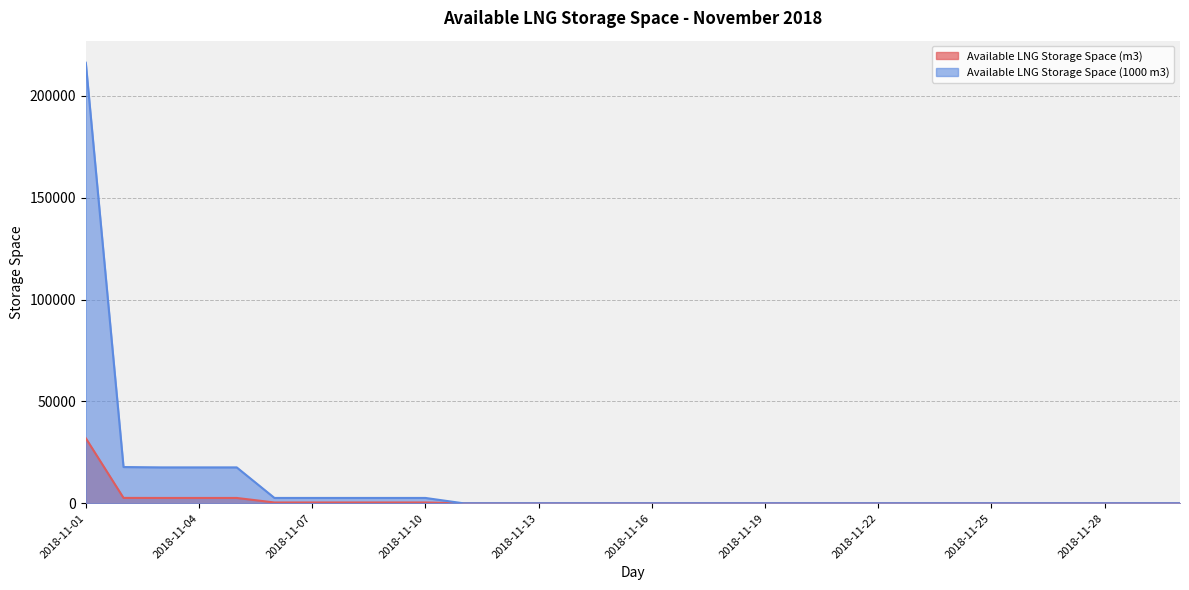

How many positive values does the Available LNG Storage Space (m3) series have?

10